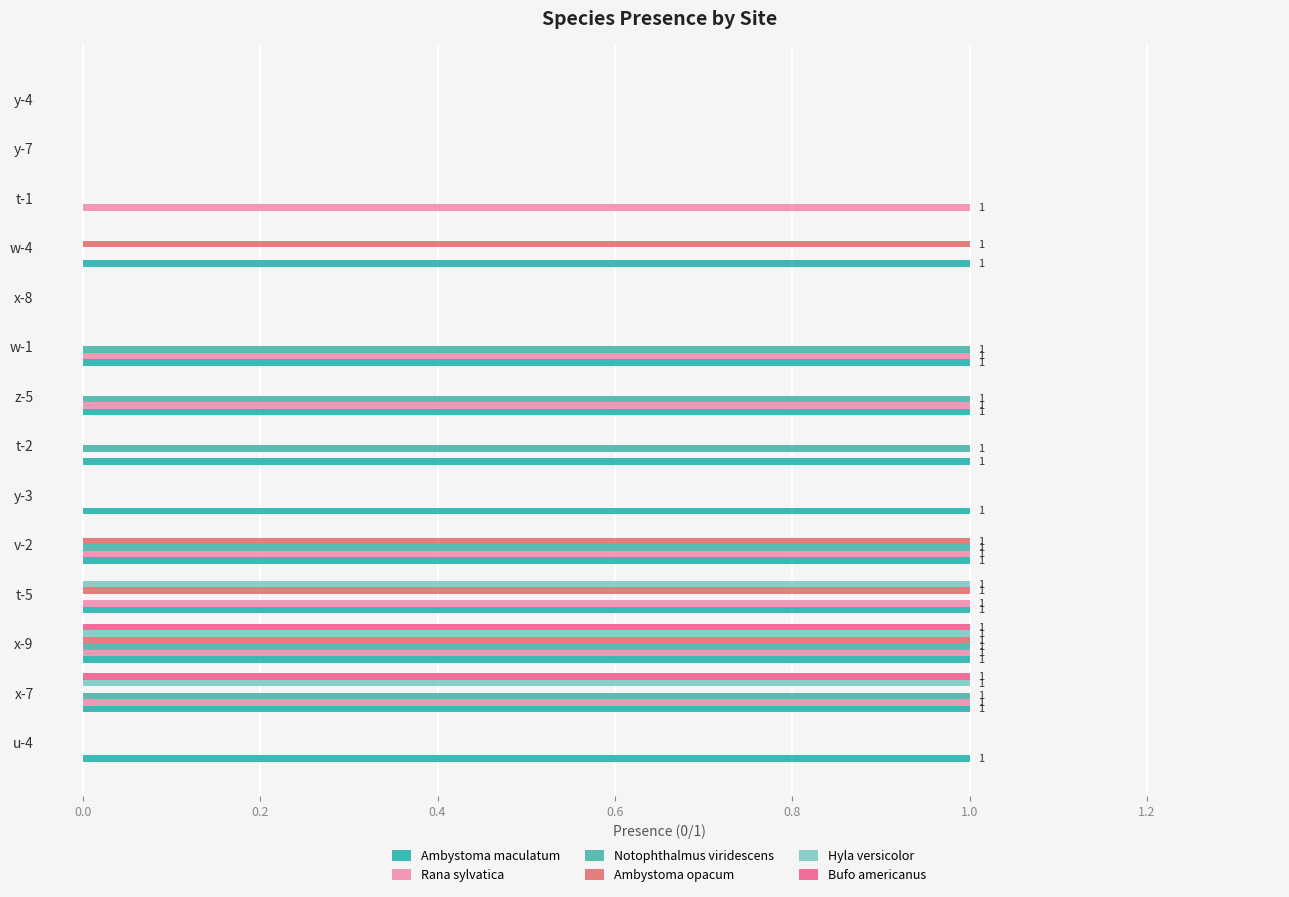

How many categories are shown in the chart?

14